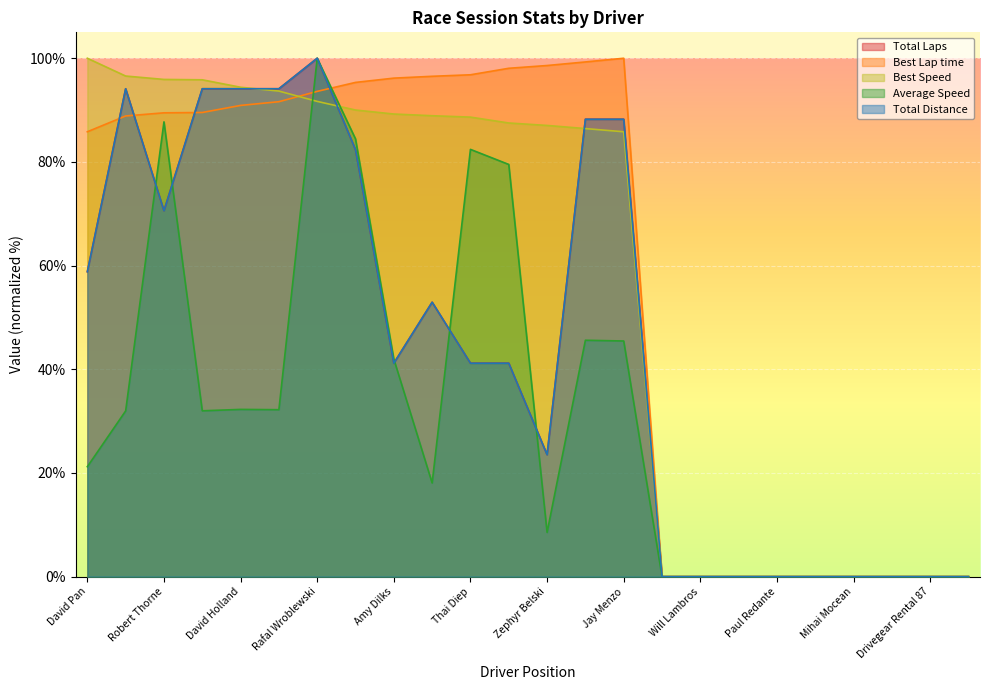

List the labels in order of Average Speed value, largest first.

Rafal Wroblewski, Robert Thorne, Ryan Pattman, Thai Diep, Meir Rigen, Kristina Esposito, Jay Menzo, Amy Dilks, David Holland, Mark Gasco, Mark Salvesen, Richard Bello, David Pan, Gray Mustang, Zephyr Belski, Tom Samuelson, Will Lambros, Matthew Herd, Paul Redante, Edward/David Phillips/Pan, Mihai Mocean, Jordan Levitt, Drivegear Rental 87, Doug Winston